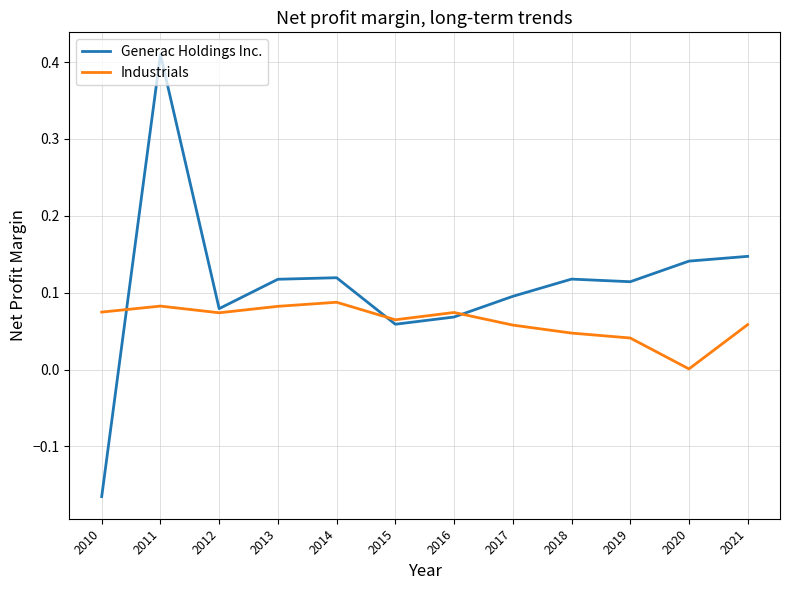

Which series changed the most between 2010 and 2016?

Generac Holdings Inc.